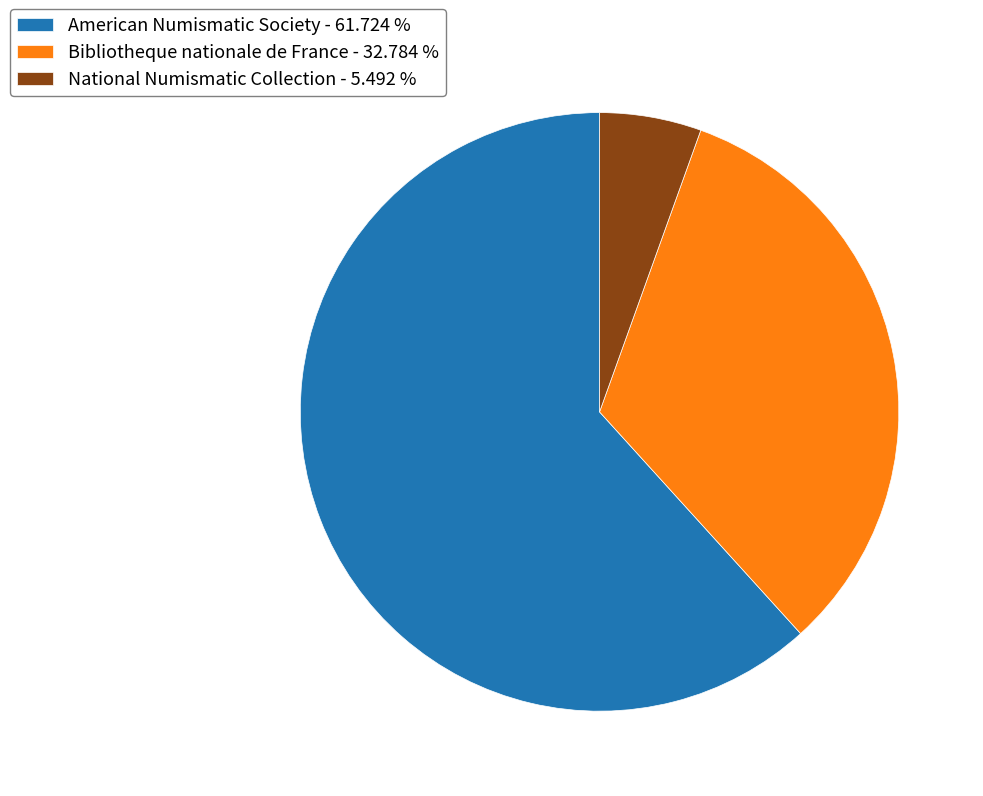

Do American Numismatic Society - 61.724 % and Bibliotheque nationale de France - 32.784 % together represent more than half of the pie?

Yes